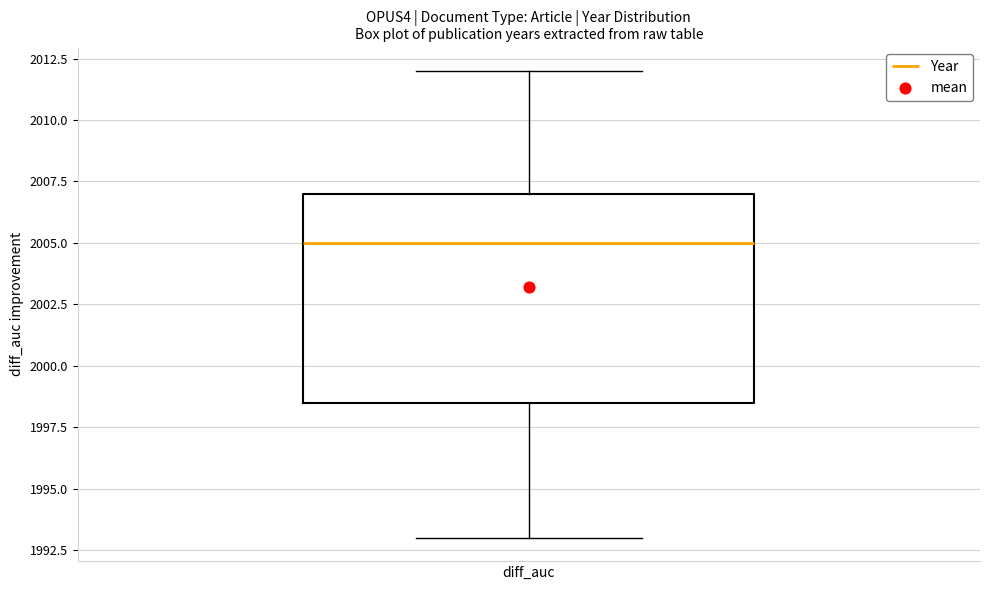

Transcribe this box plot: give where the median line is, the range the box spans, and where the two whiskers end, as read against the y-axis. The values are not printed on the chart, so give them approximately, as read against the axis.

median 2005.0, box 1998.5 to 2007.0, whiskers 1993.0 to 2012.0